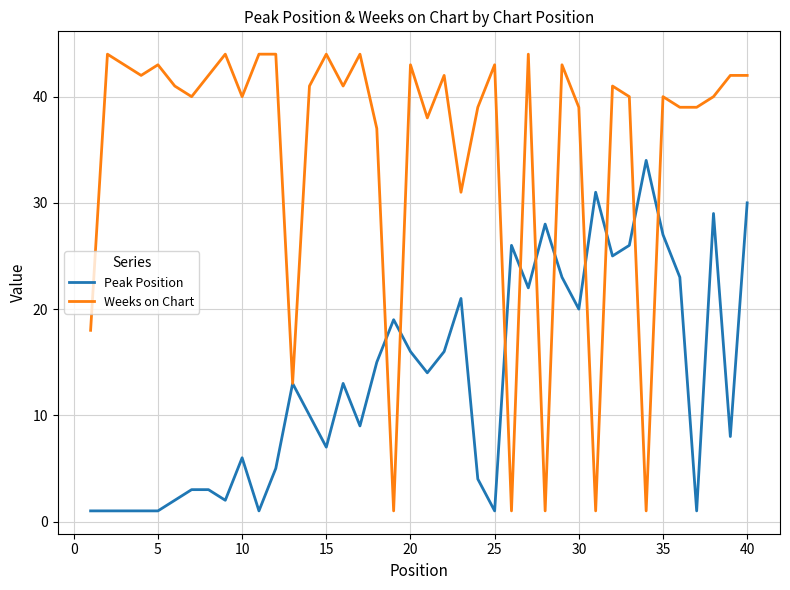

Which series has the widest spread of values?

Weeks on Chart